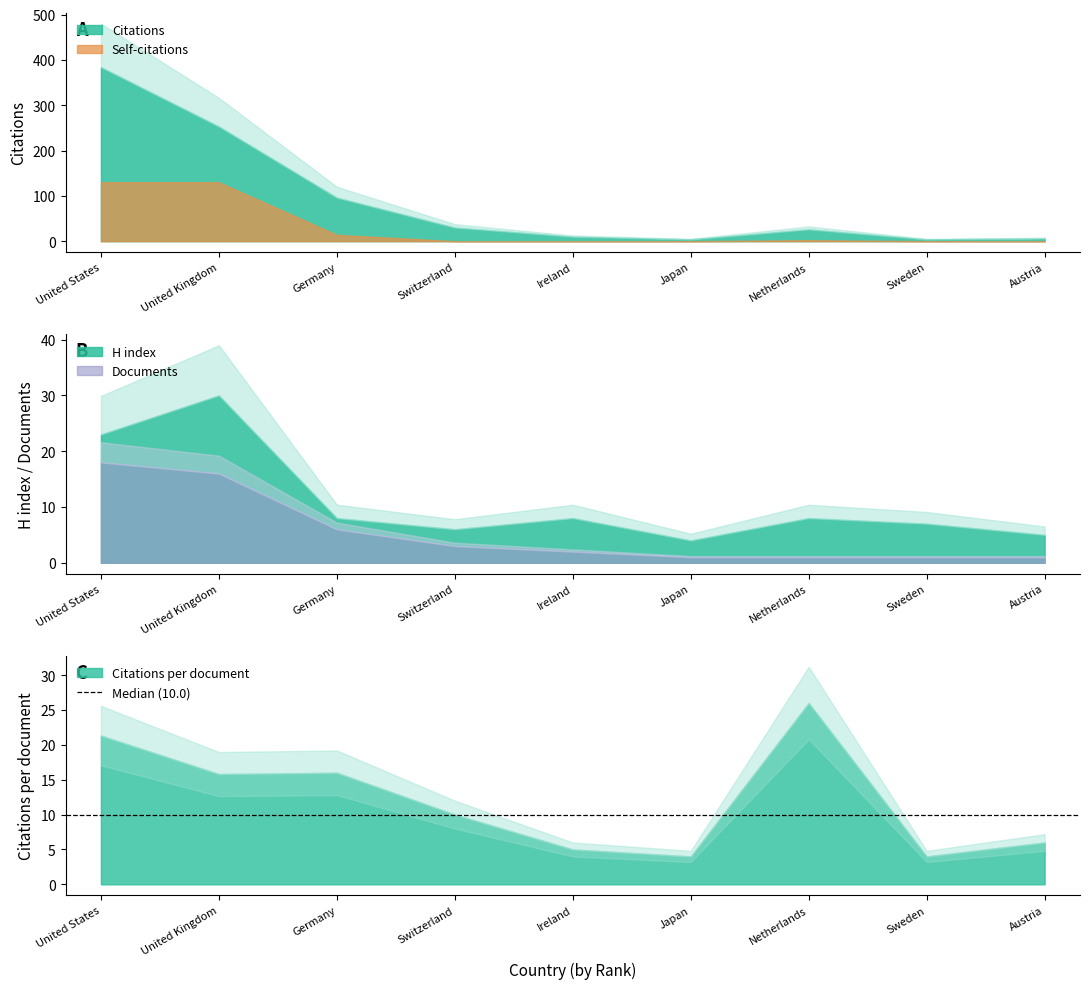

Reading left to right, extract all data points from this chart.

Citations: Austria=6	Sweden=4	Netherlands=26	Japan=4	Ireland=10	Switzerland=30	Germany=96	United Kingdom=253	United States=384
Self-citations: Austria=0	Sweden=0	Netherlands=2	Japan=0	Ireland=0	Switzerland=0	Germany=14	United Kingdom=130	United States=130
Documents: Austria=1	Sweden=1	Netherlands=1	Japan=1	Ireland=2	Switzerland=3	Germany=6	United Kingdom=16	United States=18
H index: Austria=5	Sweden=7	Netherlands=8	Japan=4	Ireland=8	Switzerland=6	Germany=8	United Kingdom=30	United States=23